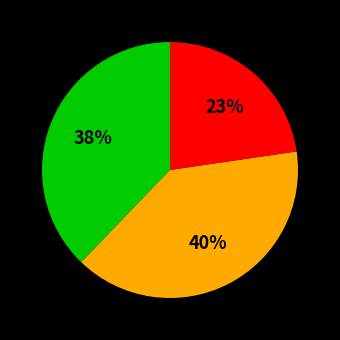

Does any single category account for the majority?

No